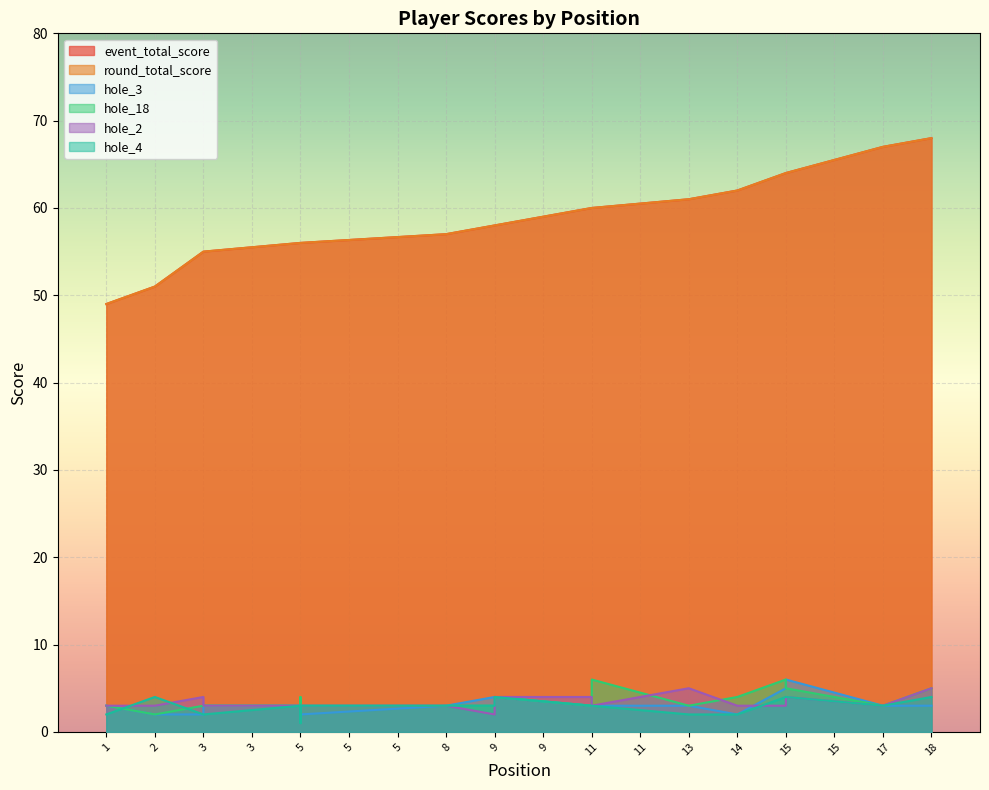

At which label is hole_18 closest to 4?

5